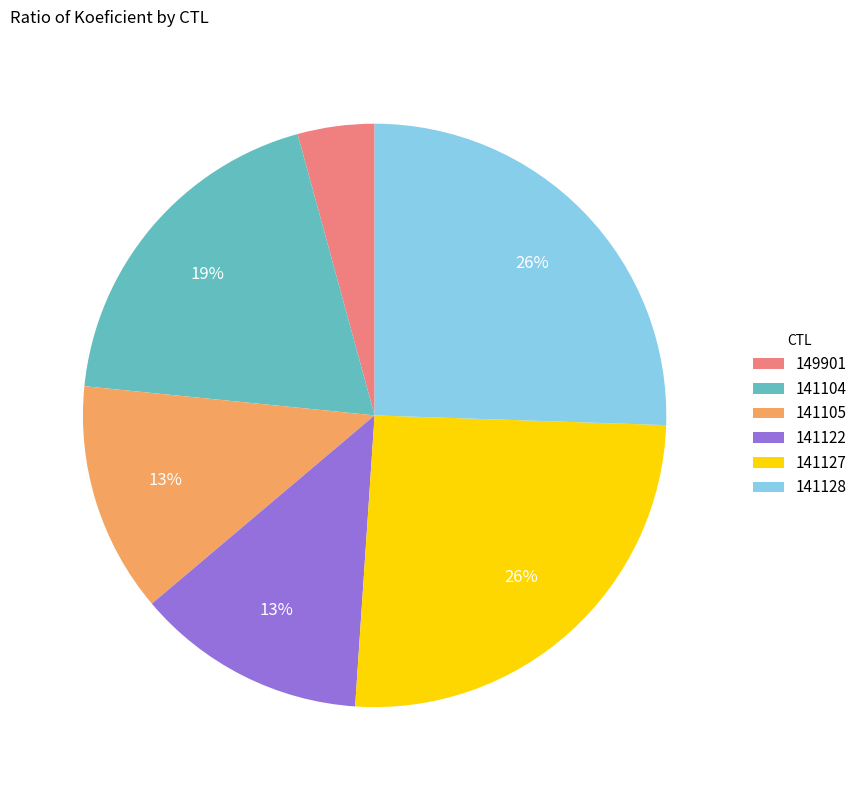

Which category has the smallest portion of the pie?

149901